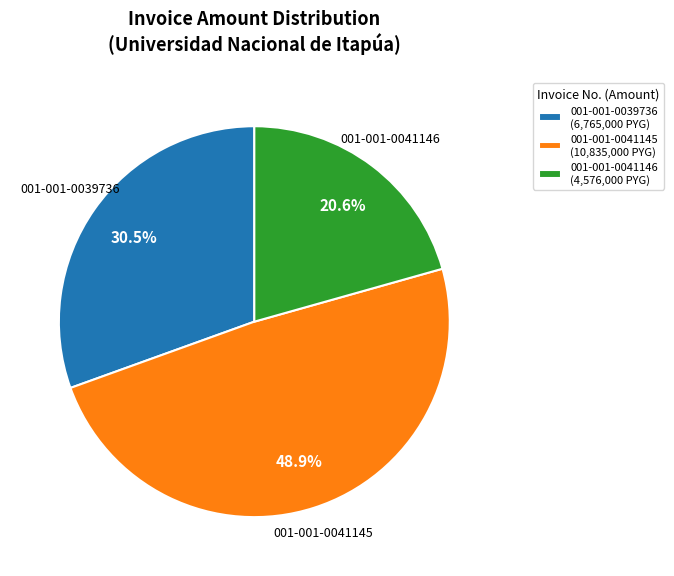

Count the number of slices in the pie.

3